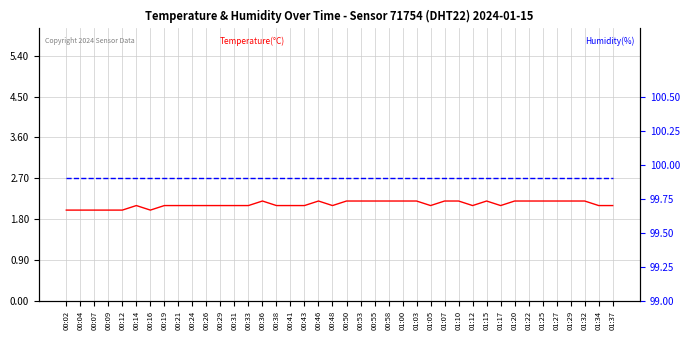

Is the value of Temperature(°C) at 01:07 greater than the value of Humidity(%) at 01:15?

No